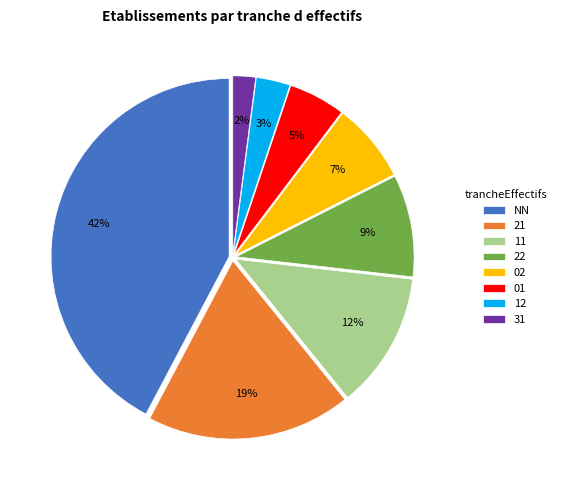

Does 01 account for over 50% of the chart?

No